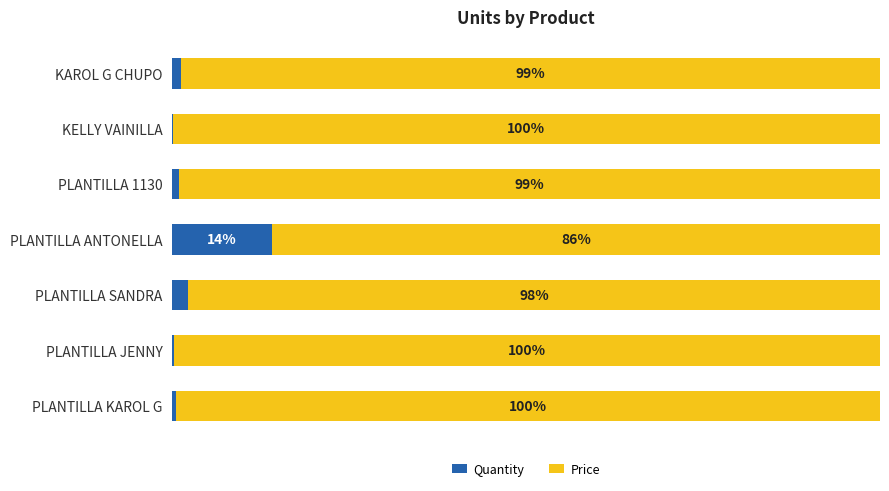

Which category has the highest value in the Quantity series?

PLANTILLA ANTONELLA